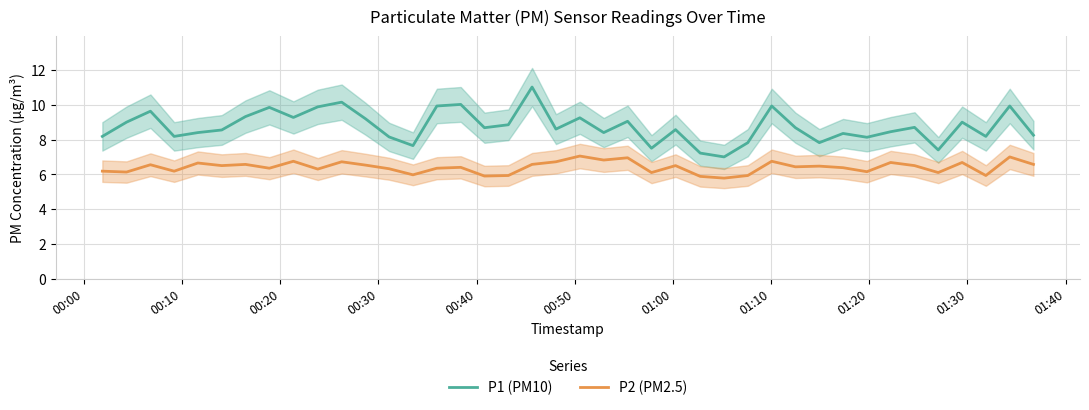

What is the minimum value for P2 (PM2.5)?

5.8